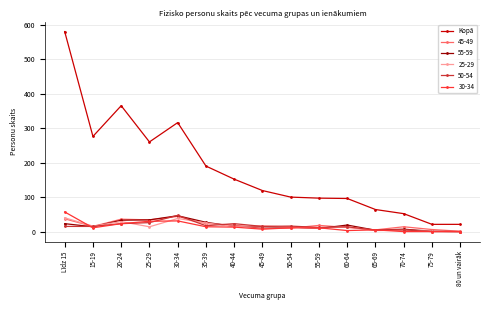

At which category does 25-29 reach its first local valley?

15-19